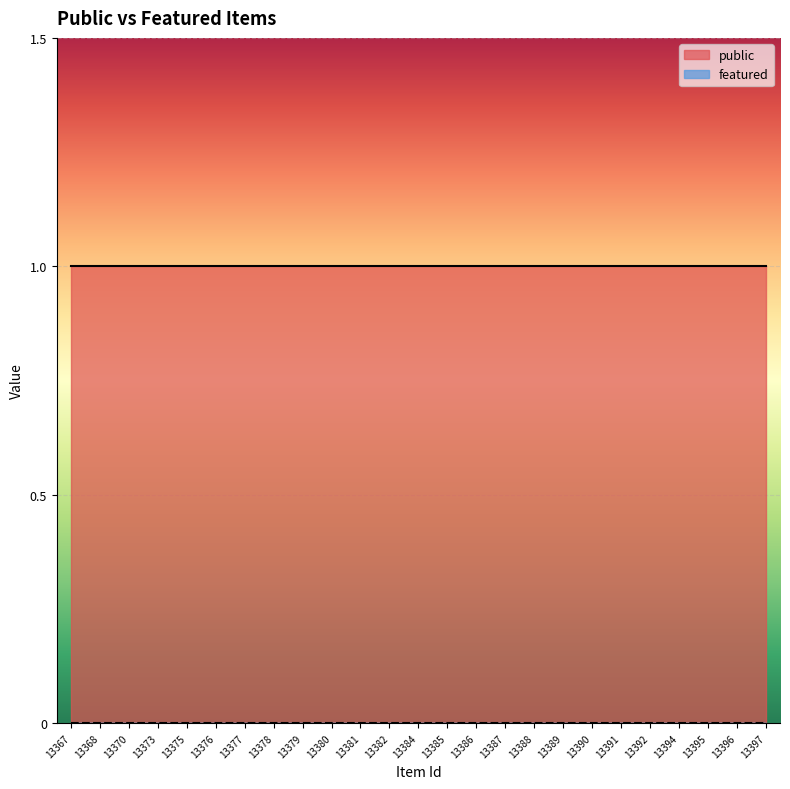

True or false: featured and public intersect in this chart.

False